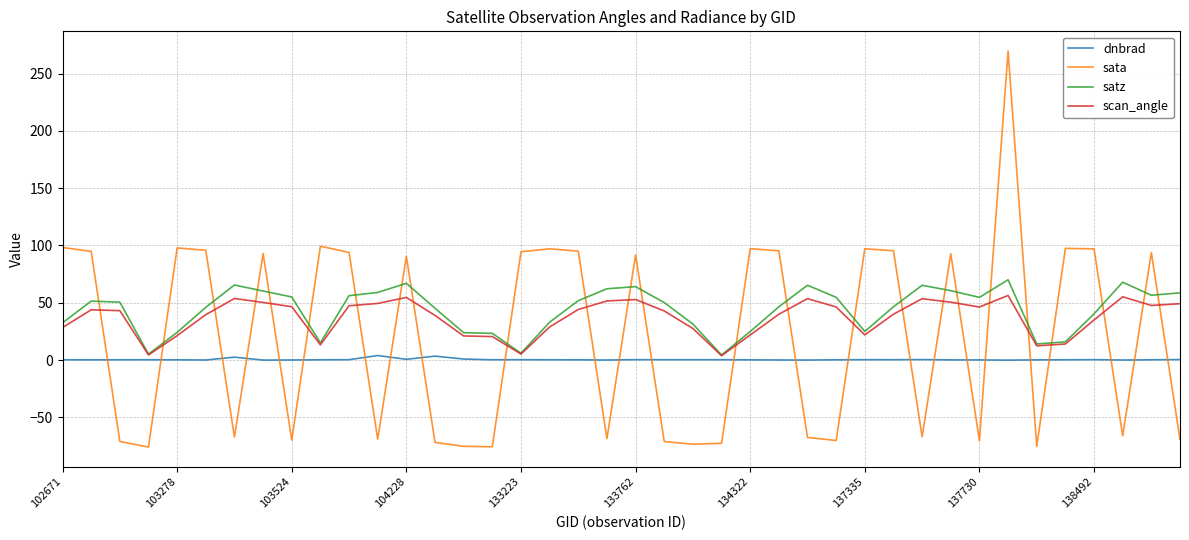

How many lines are shown in the chart?

4